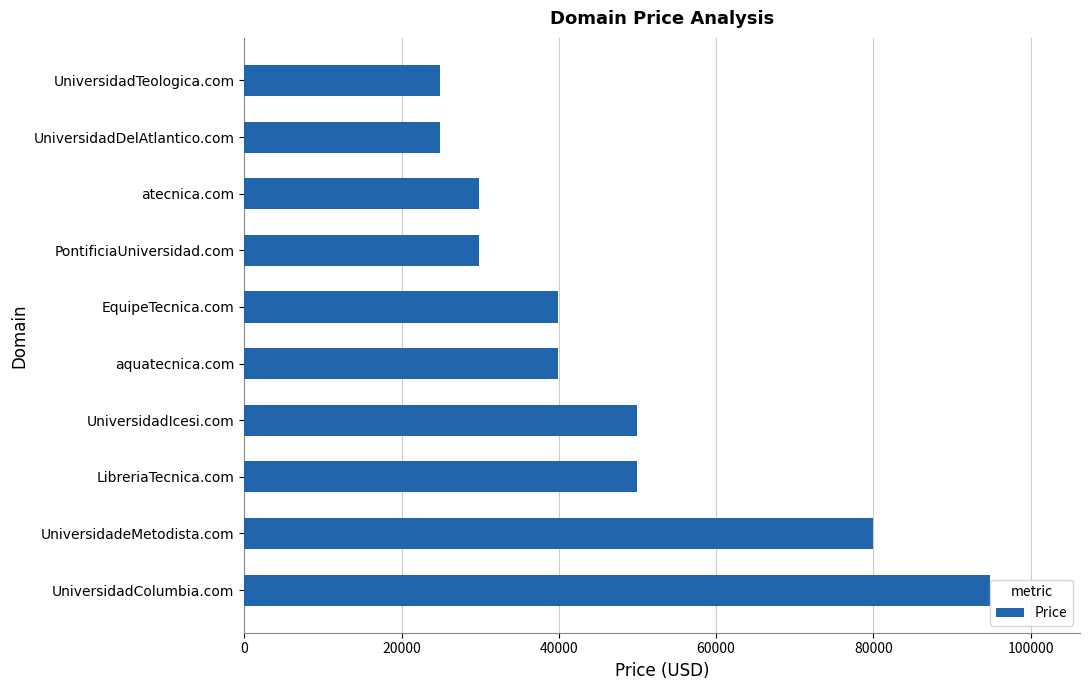

The chart shows a value of 94888 at UniversidadColumbia.com. True or false?

True